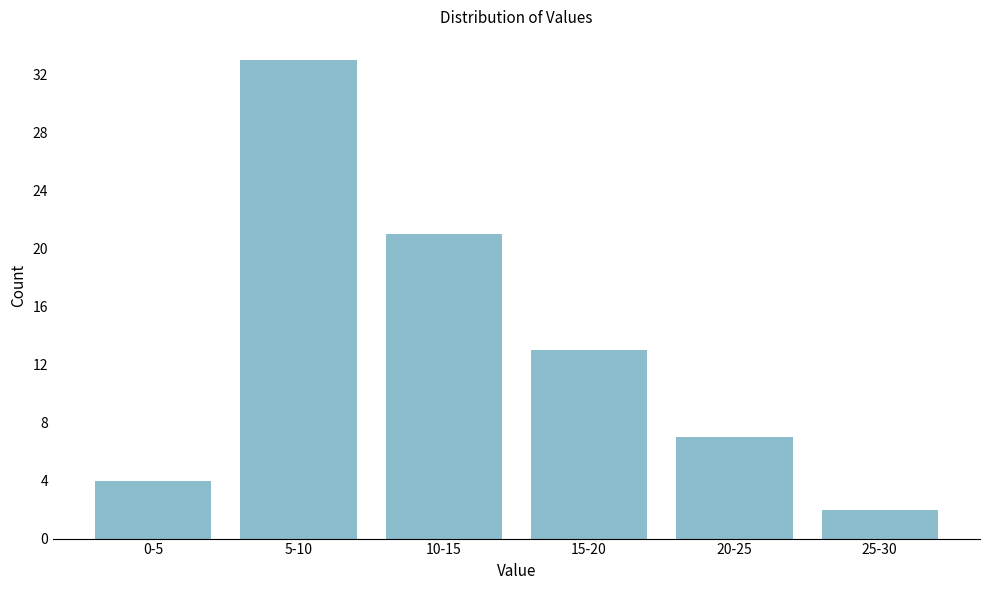

Reading left to right, transcribe all the data shown in this chart.

4	33	21	13	7	2